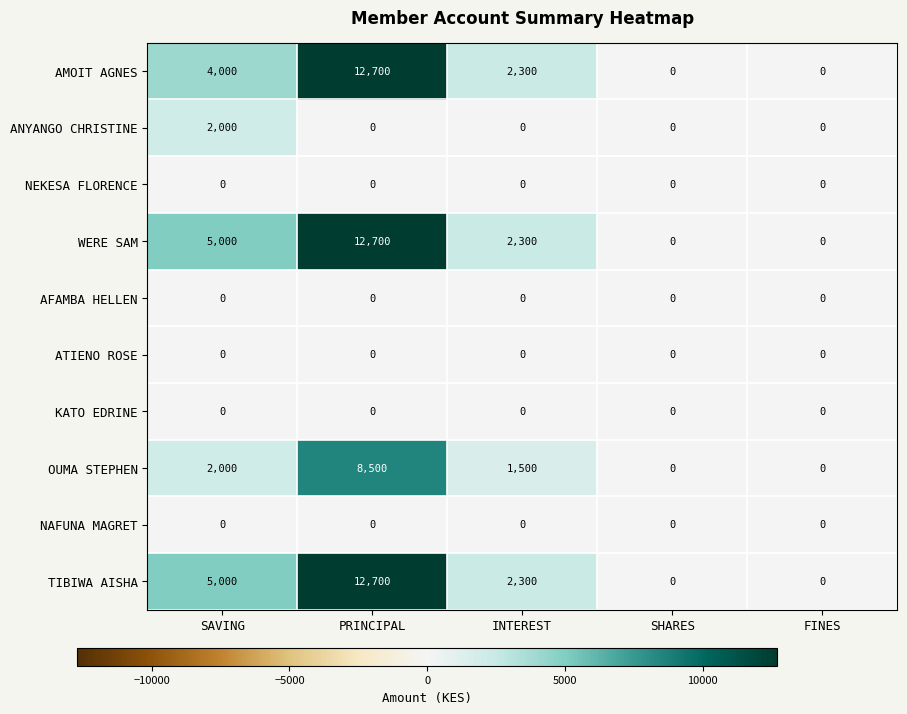

Count the number of data series in this chart.

10